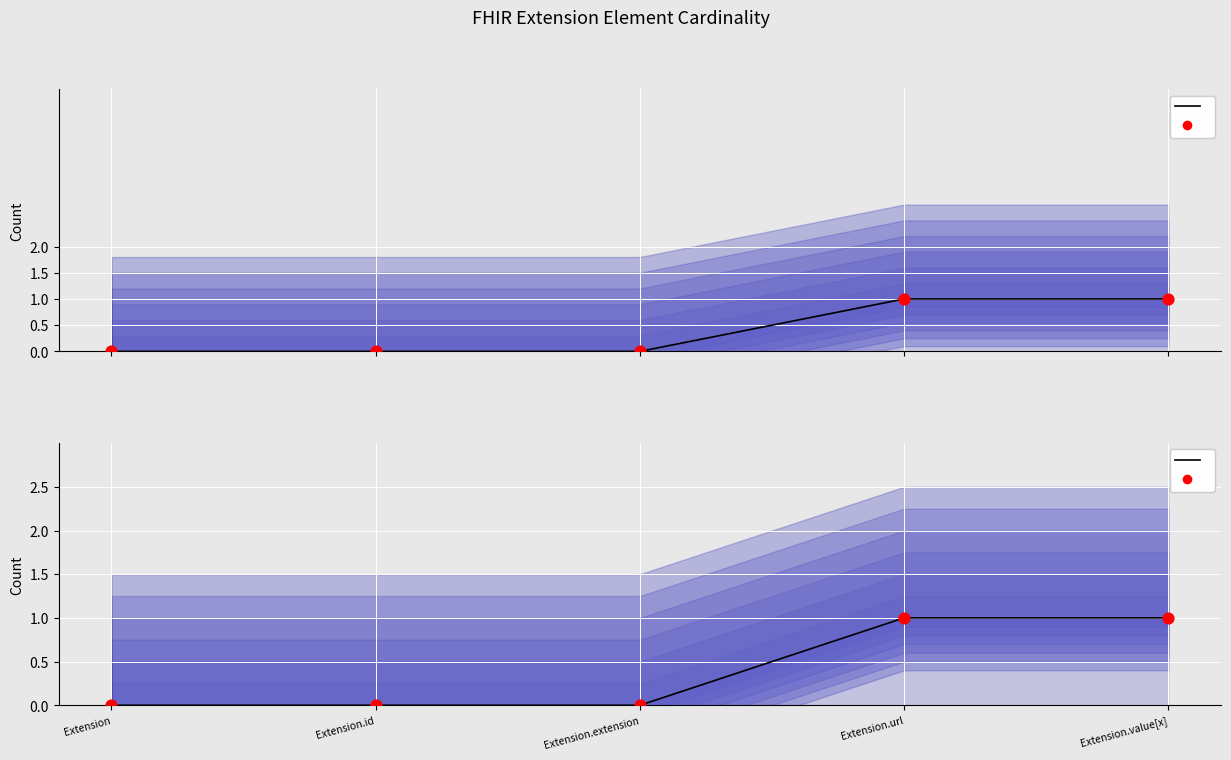

At which category is the sum across all series the highest?

Extension.url